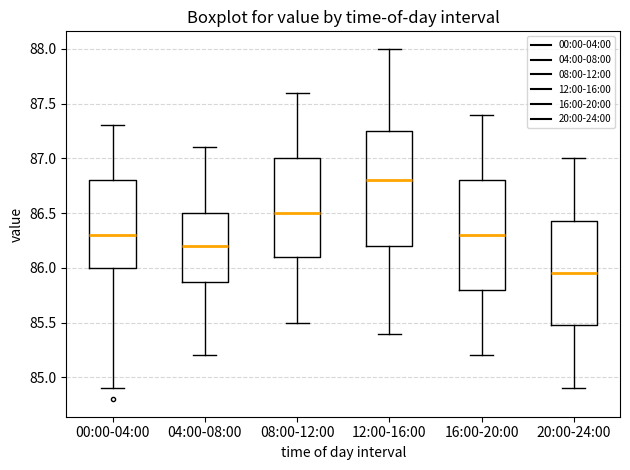

Reading left to right, read every box against the y-axis: the position of its median line, the range the box covers, and the ends of its whiskers. The values are not printed on the chart, so give them approximately, as read against the axis.

00:00-04:00: median 86.30, box 86.00 to 86.80, whiskers 84.90 to 87.30
04:00-08:00: median 86.20, box 85.90 to 86.50, whiskers 85.20 to 87.10
08:00-12:00: median 86.50, box 86.10 to 87.00, whiskers 85.50 to 87.60
12:00-16:00: median 86.80, box 86.20 to 87.25, whiskers 85.40 to 88.00
16:00-20:00: median 86.30, box 85.80 to 86.80, whiskers 85.20 to 87.40
20:00-24:00: median 85.95, box 85.50 to 86.45, whiskers 84.90 to 87.00